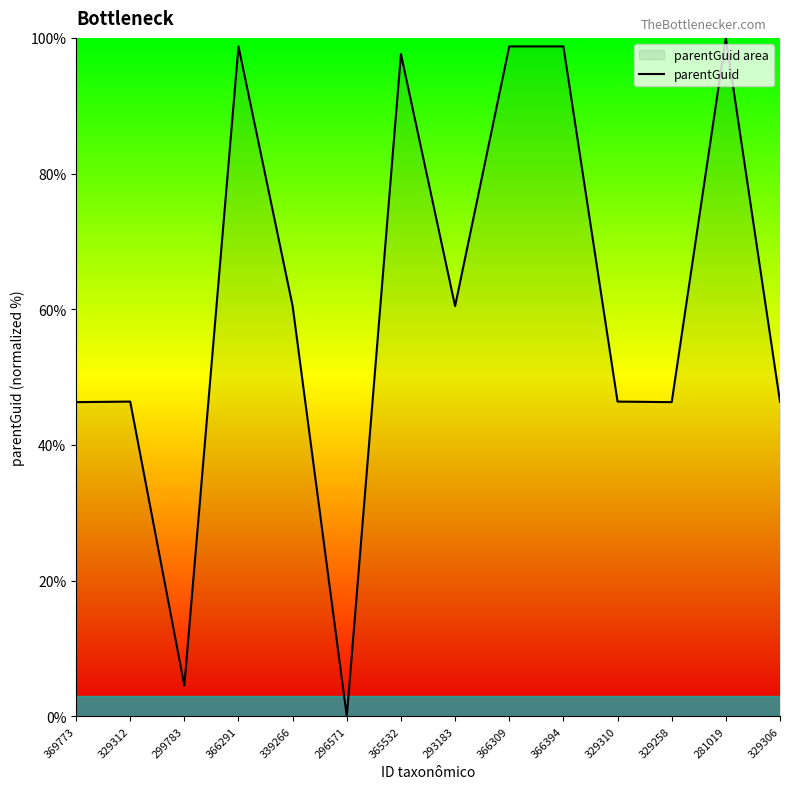

What is the label of the 10th point from the left?

366394